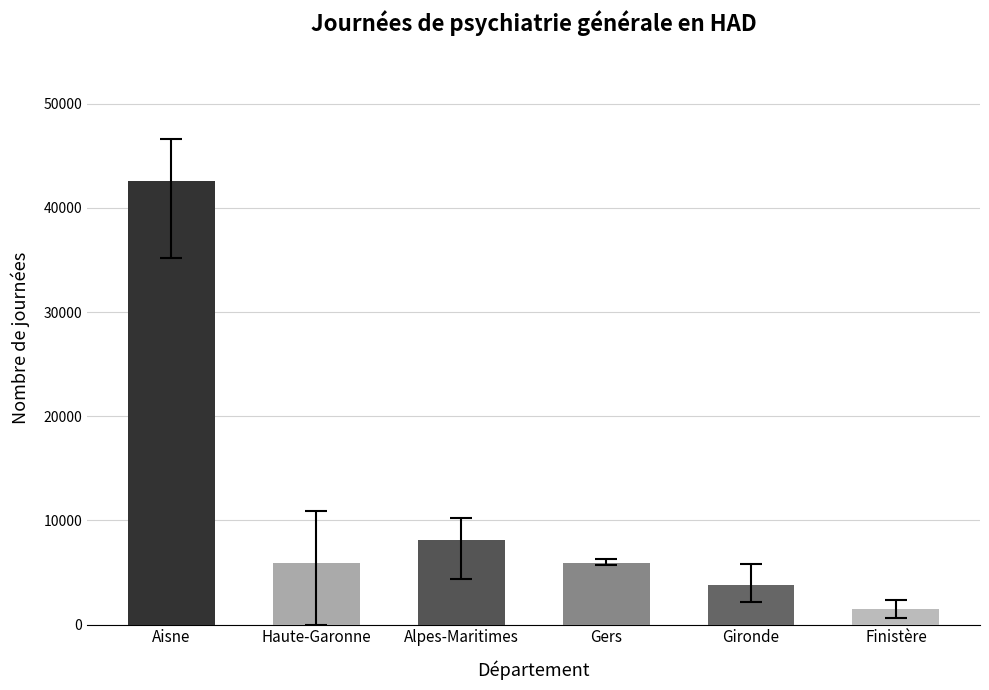

What is the change in value from Aisne to Haute-Garonne?

-36650.7